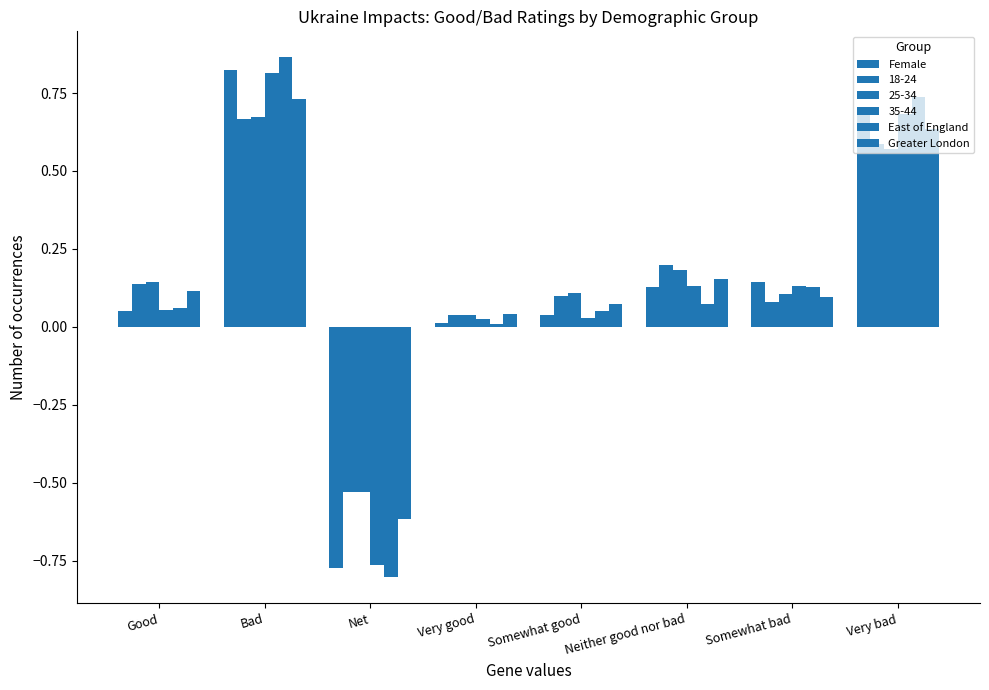

How many data points does each series have?

8